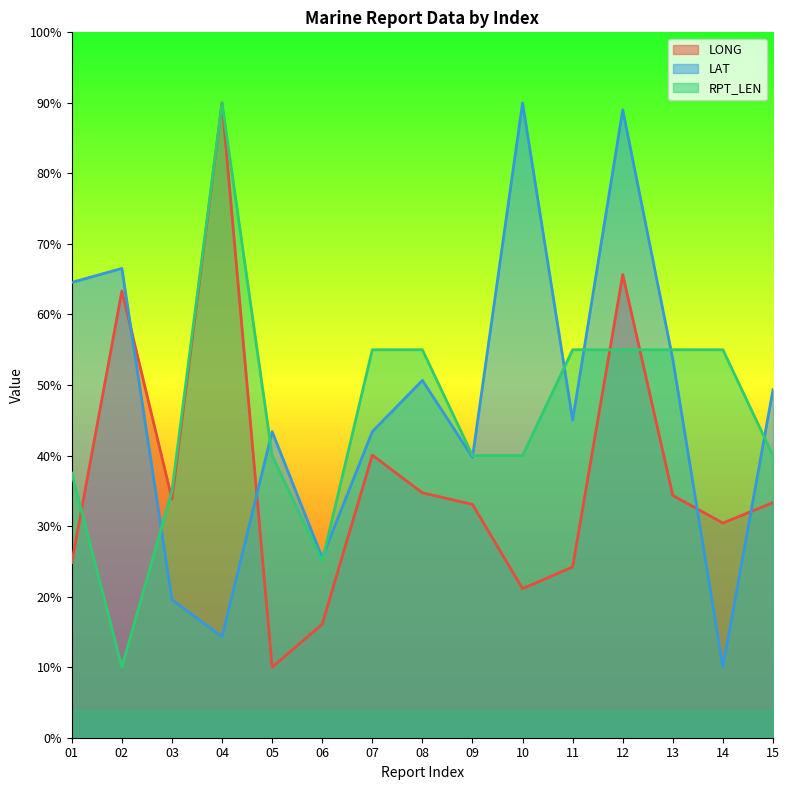

What is the difference between the maximum and minimum values in the LAT series?

80.0